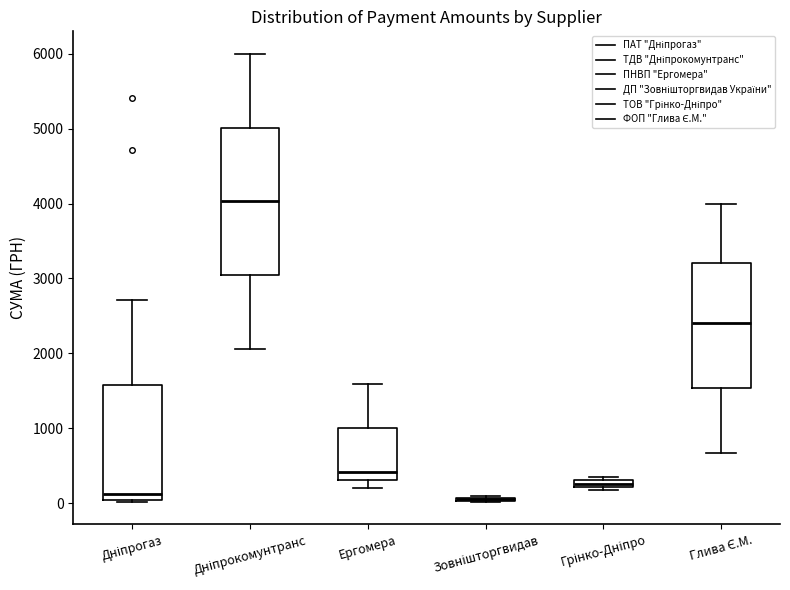

Comparing the boxes themselves (not the whiskers), which one is the tallest?

Дніпрокомунтранс